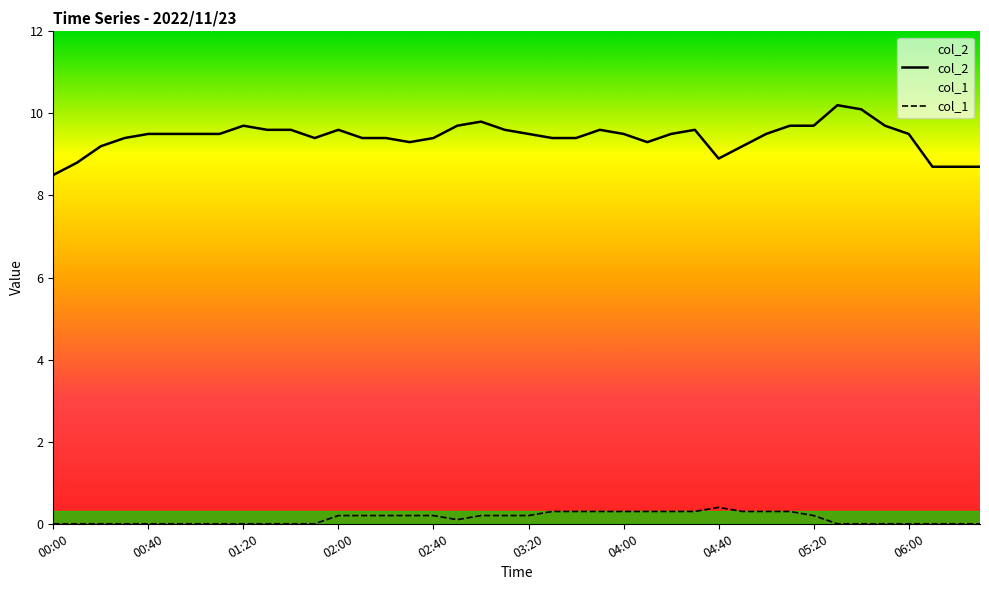

At which category is the sum across all series the highest?

33